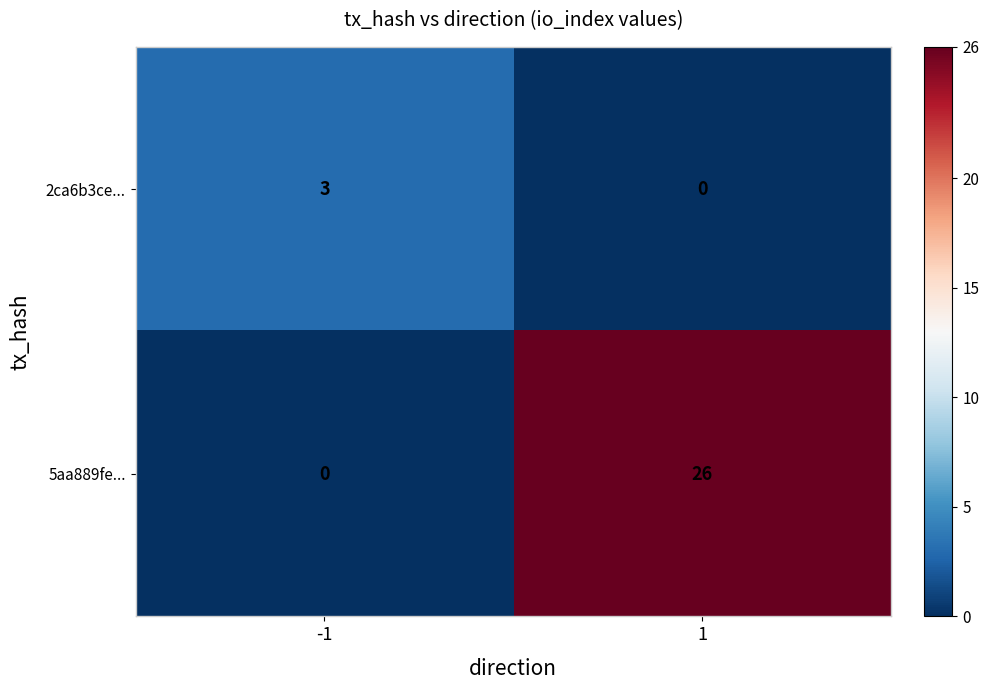

How many distinct data groups are displayed?

2